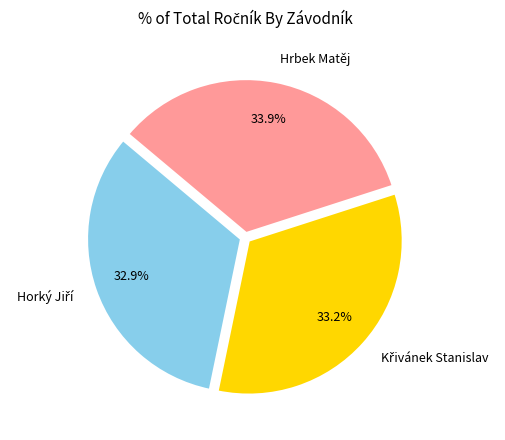

Does any single category account for the majority?

No